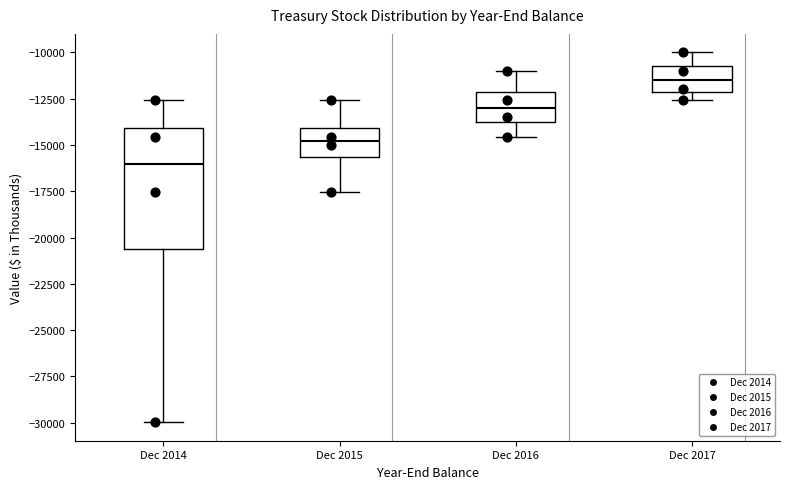

Which box's median line is the lowest?

Dec 2014